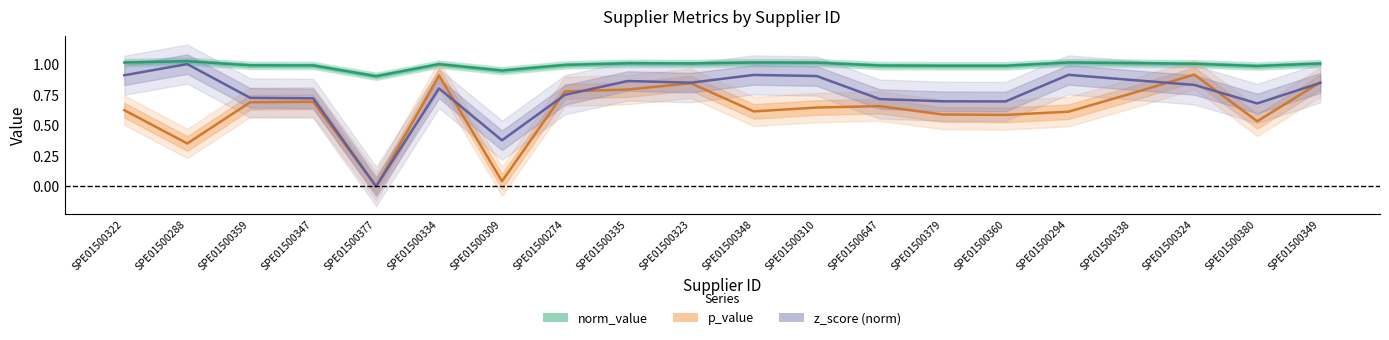

How many intersections are there between p_value and z_score (norm)?

7